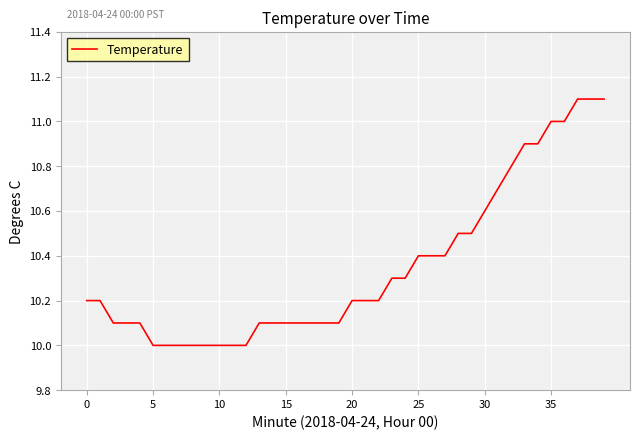

What is the difference between the maximum and minimum values?

1.1